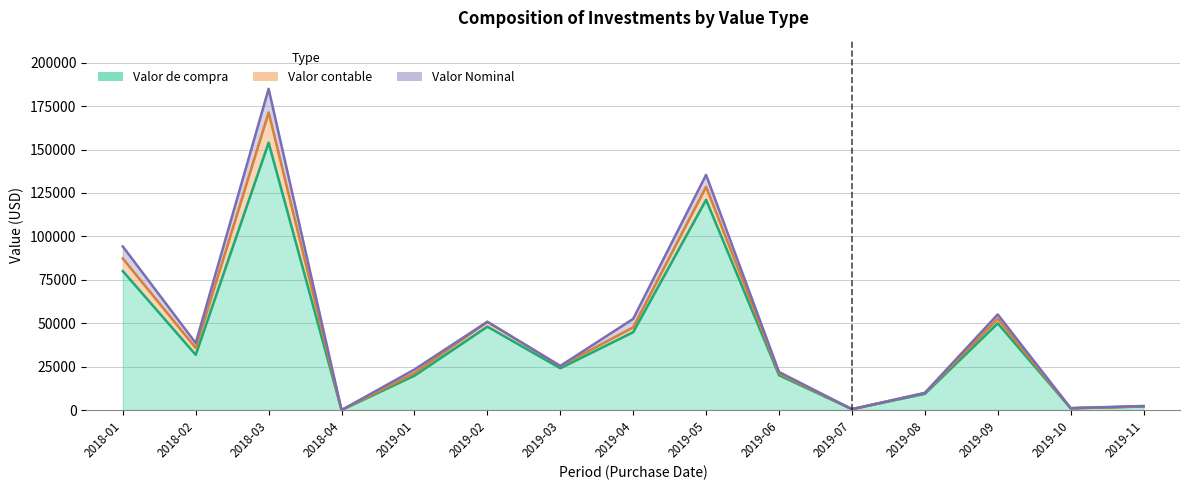

How many lines are shown in the chart?

3